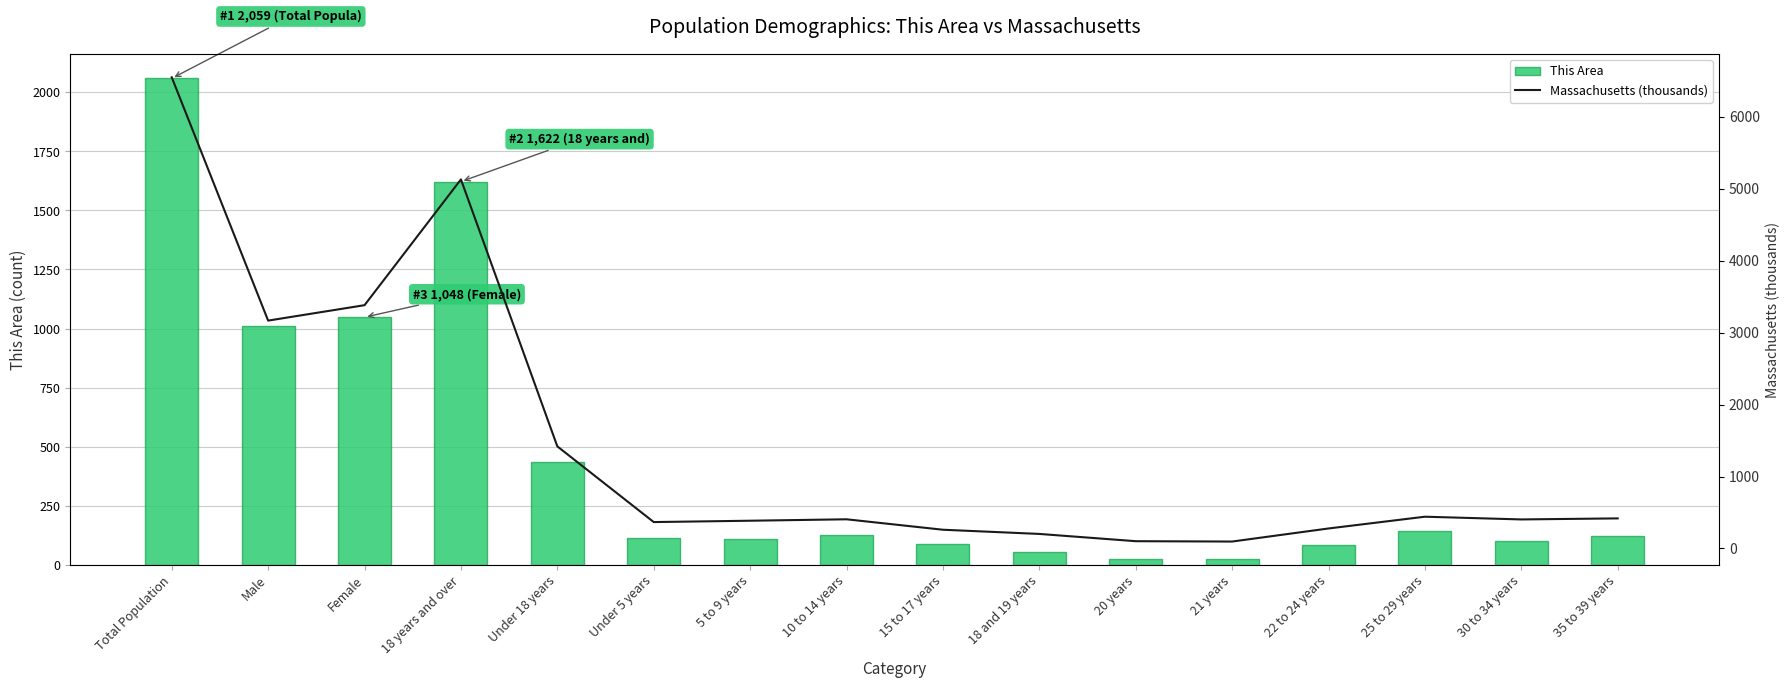

What position from the right is 18 years and over?

13